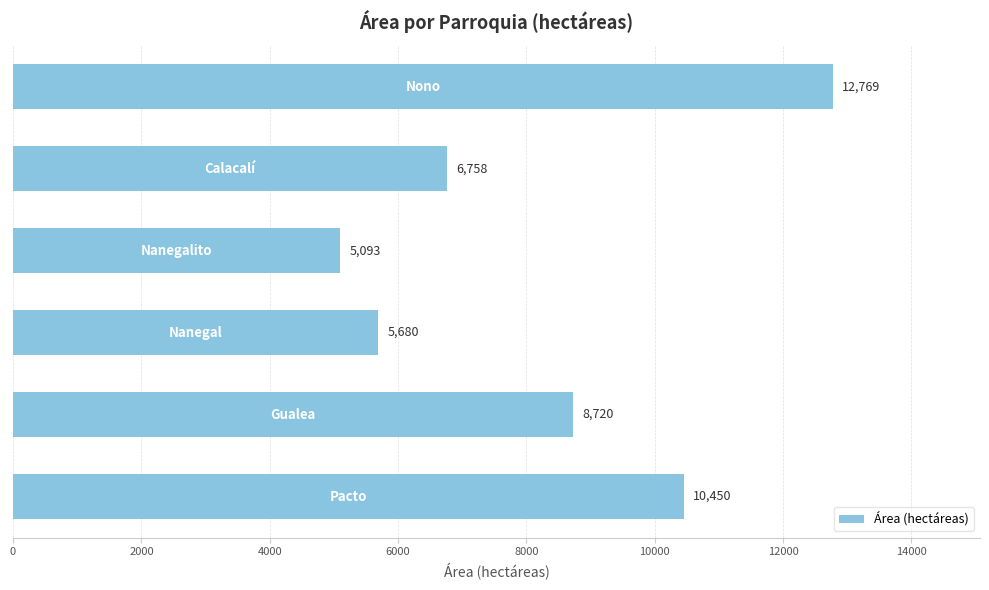

Does the chart contain any negative values?

No